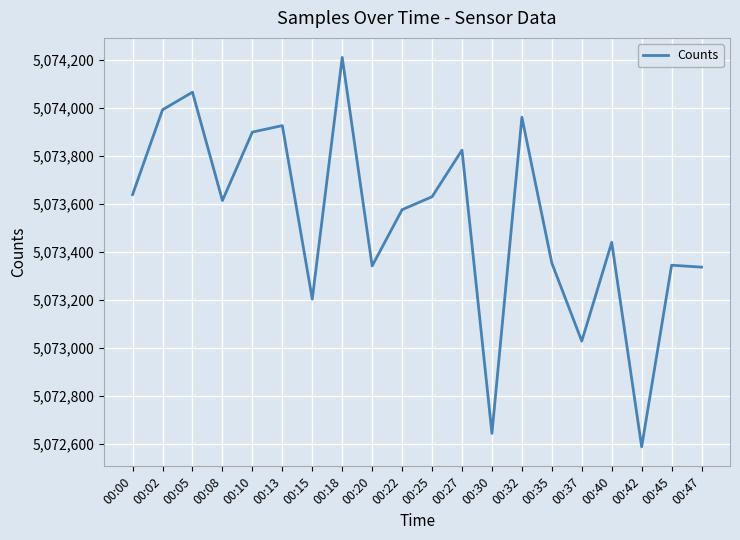

True or false: there are more than 0 points higher than both neighbors.

True